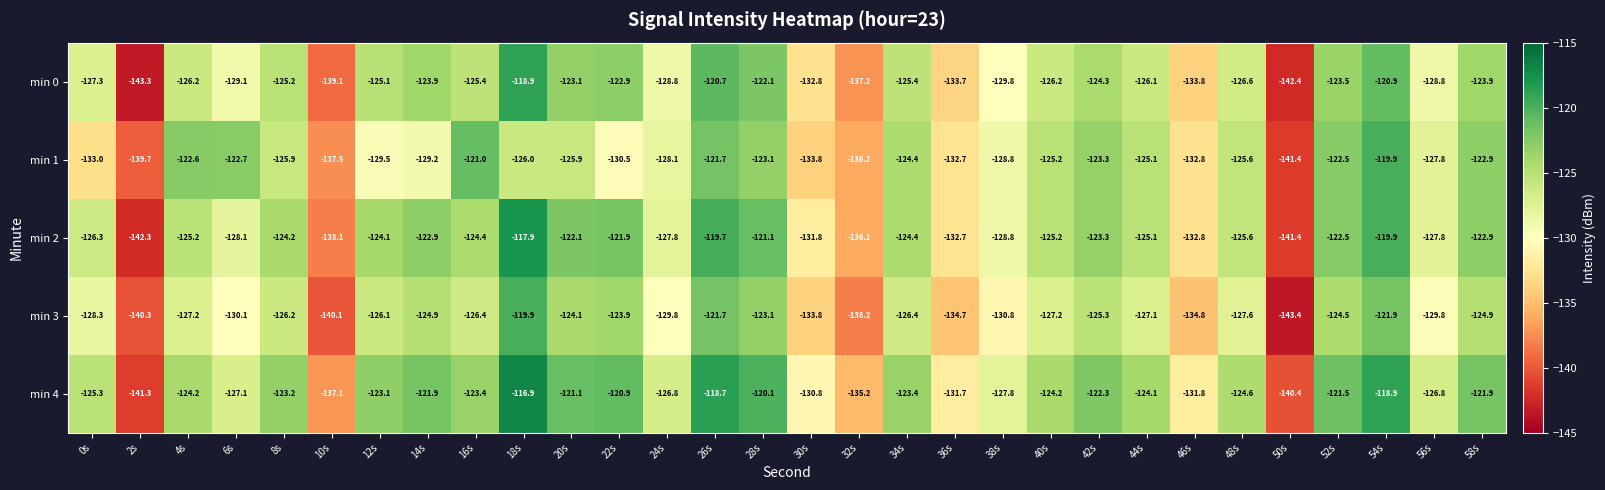

The value of min 0 at 24s is -128.8. True or false?

True